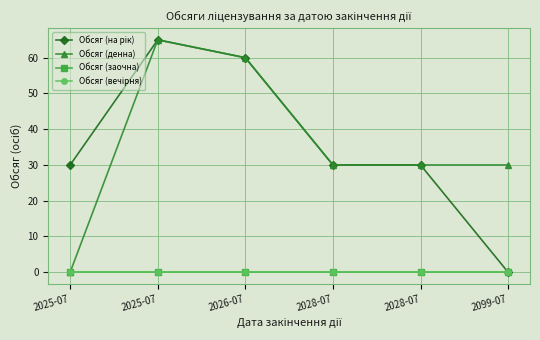

What is the greatest value displayed?

65